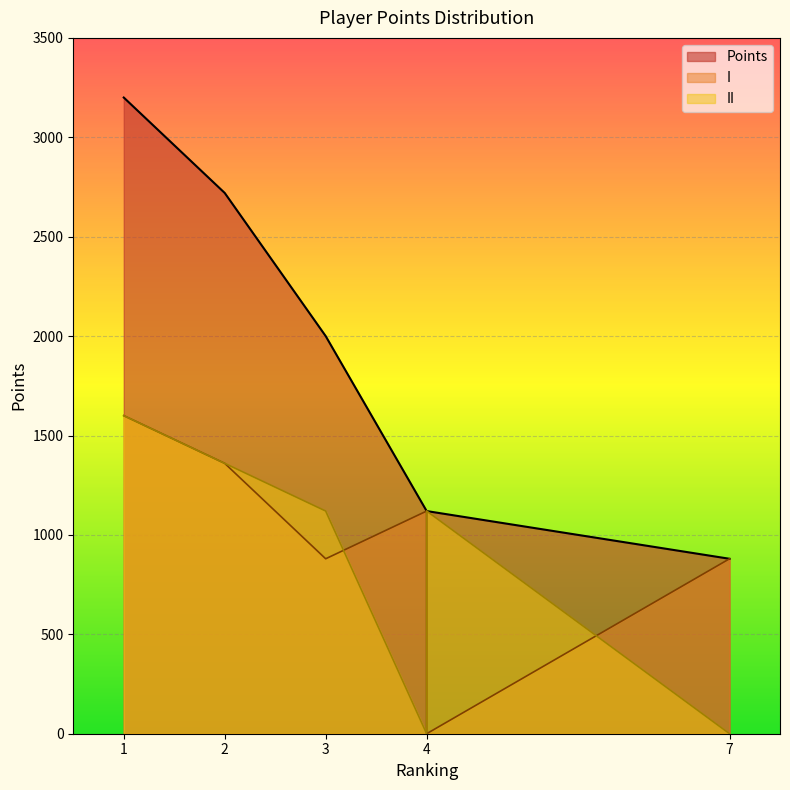

True or false: Points and I intersect in this chart.

False